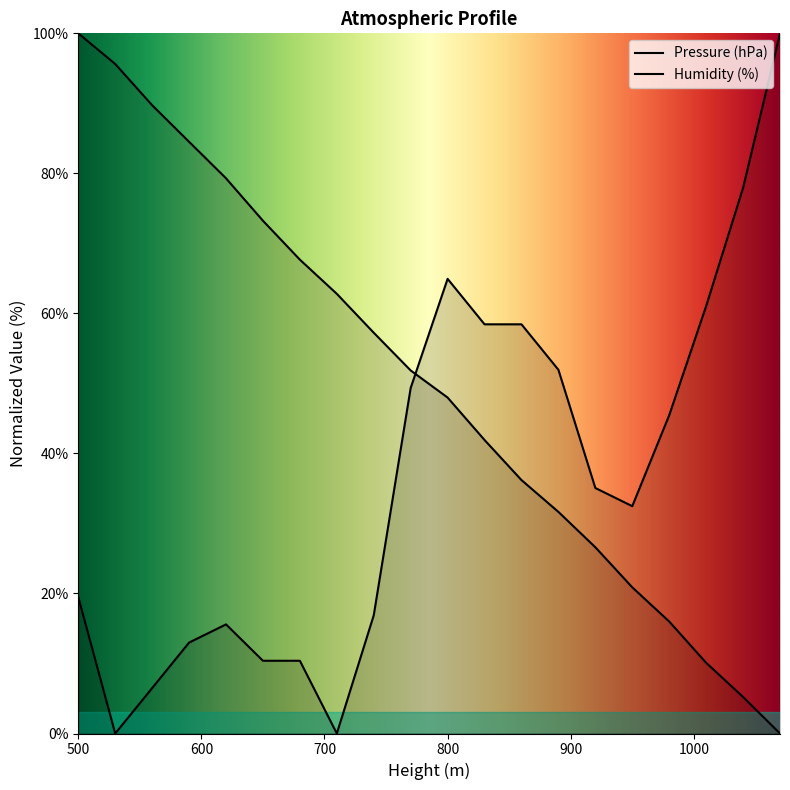

Which series has the largest range (max minus min)?

Pressure (hPa)